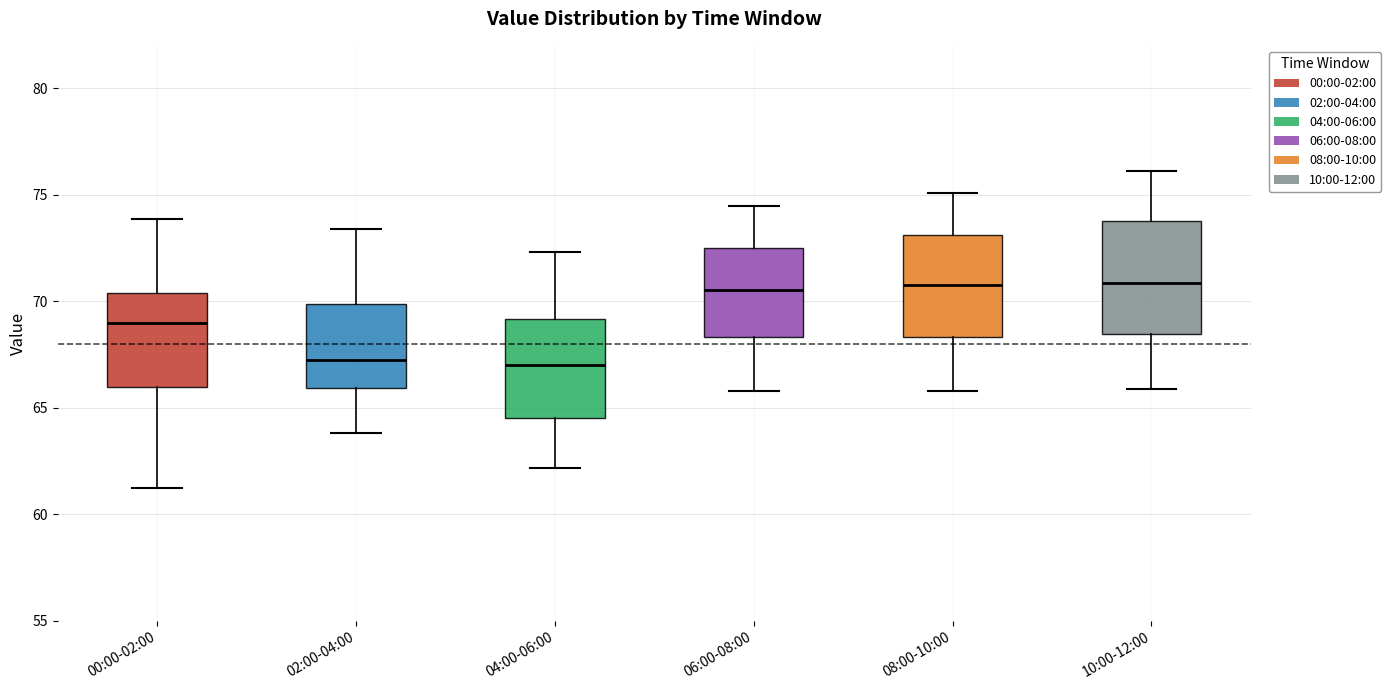

Reading left to right, transcribe this box plot: for each box, give where its median line is, the range the box spans, and where its two whiskers end, as read against the y-axis. The values are not printed on the chart, so give them approximately, as read against the axis.

00:00-02:00: median 69.0, box 66.0 to 70.5, whiskers 61.5 to 74.0
02:00-04:00: median 67.5, box 66.0 to 70.0, whiskers 64.0 to 73.5
04:00-06:00: median 67.0, box 64.5 to 69.0, whiskers 62.0 to 72.5
06:00-08:00: median 70.5, box 68.5 to 72.5, whiskers 66.0 to 74.5
08:00-10:00: median 71.0, box 68.5 to 73.0, whiskers 66.0 to 75.0
10:00-12:00: median 71.0, box 68.5 to 74.0, whiskers 66.0 to 76.0